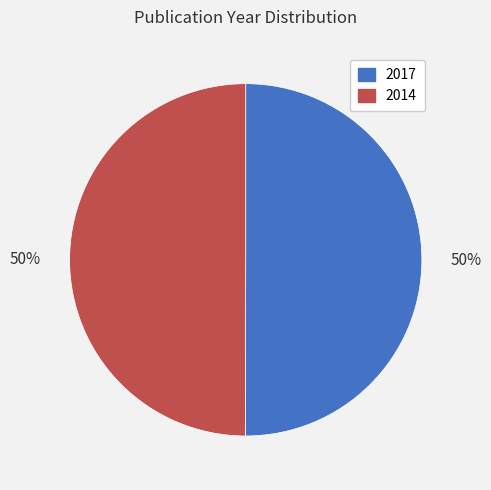

Approximately how many times larger is the value at 2017 compared to 2014?

1.0